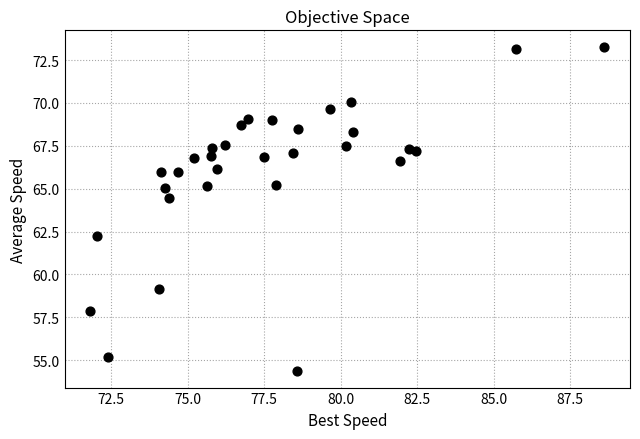

What is the range of Y values (max minus min)?

18.9